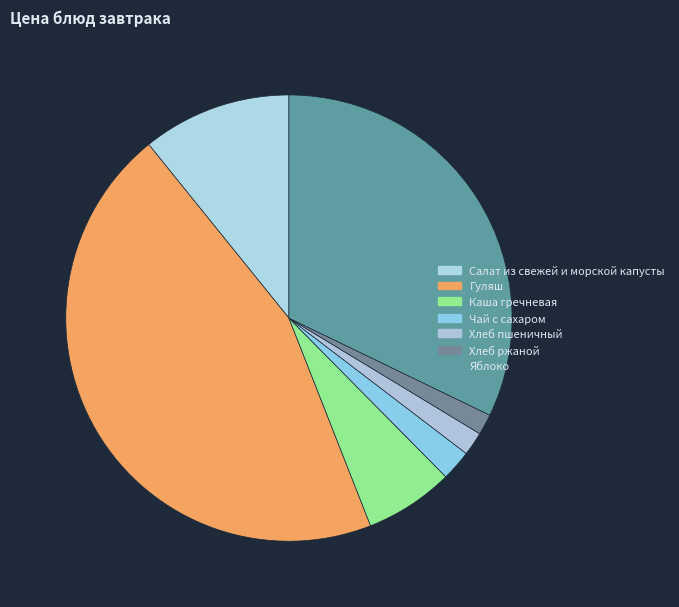

Approximately how many times larger is the value at Гуляш compared to Каша гречневая?

7.0